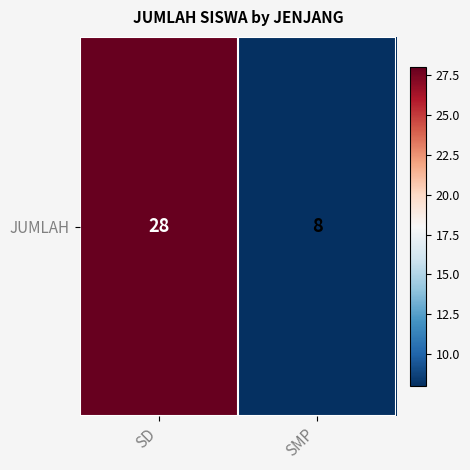

Reading left to right, what are all the values shown in this chart?

SD=28	SMP=8